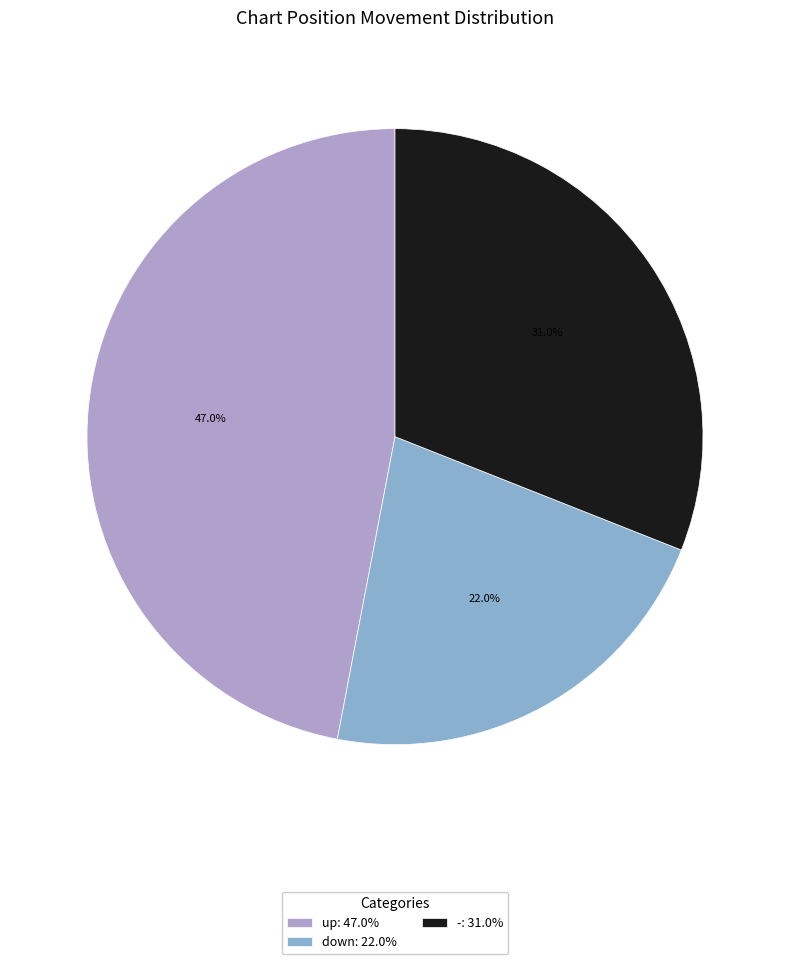

To the nearest percent, what is the difference between the up and - slice percentages?

16%